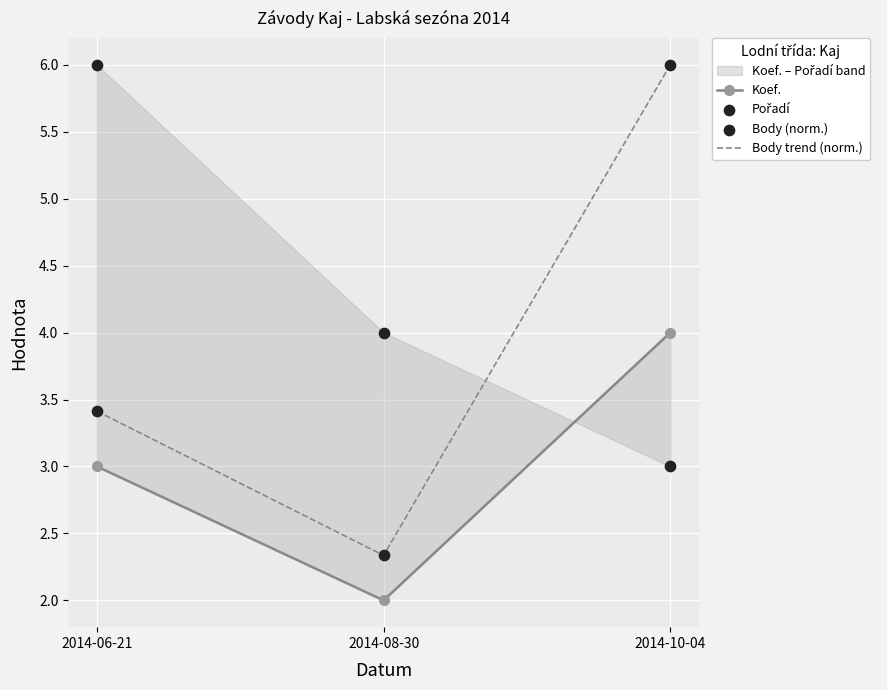

Which series contains the lowest Y value?

Koef.